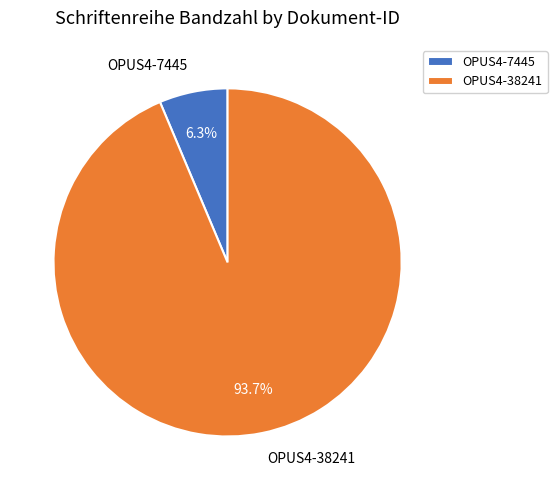

Between OPUS4-7445 and OPUS4-38241, which is larger?

OPUS4-38241